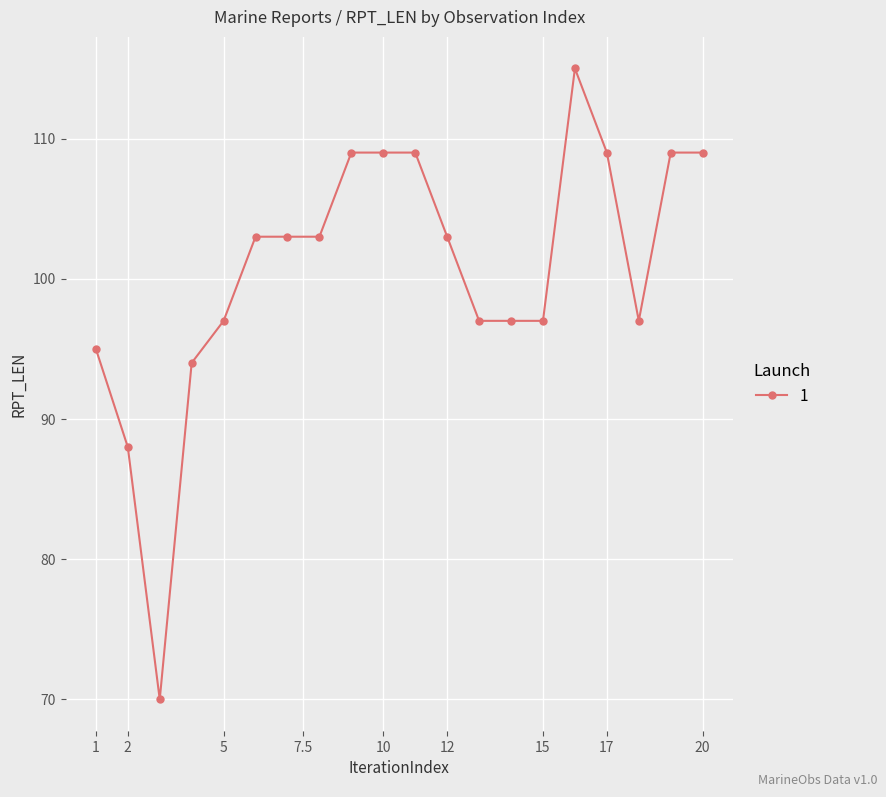

What is the difference between the maximum and minimum values?

45